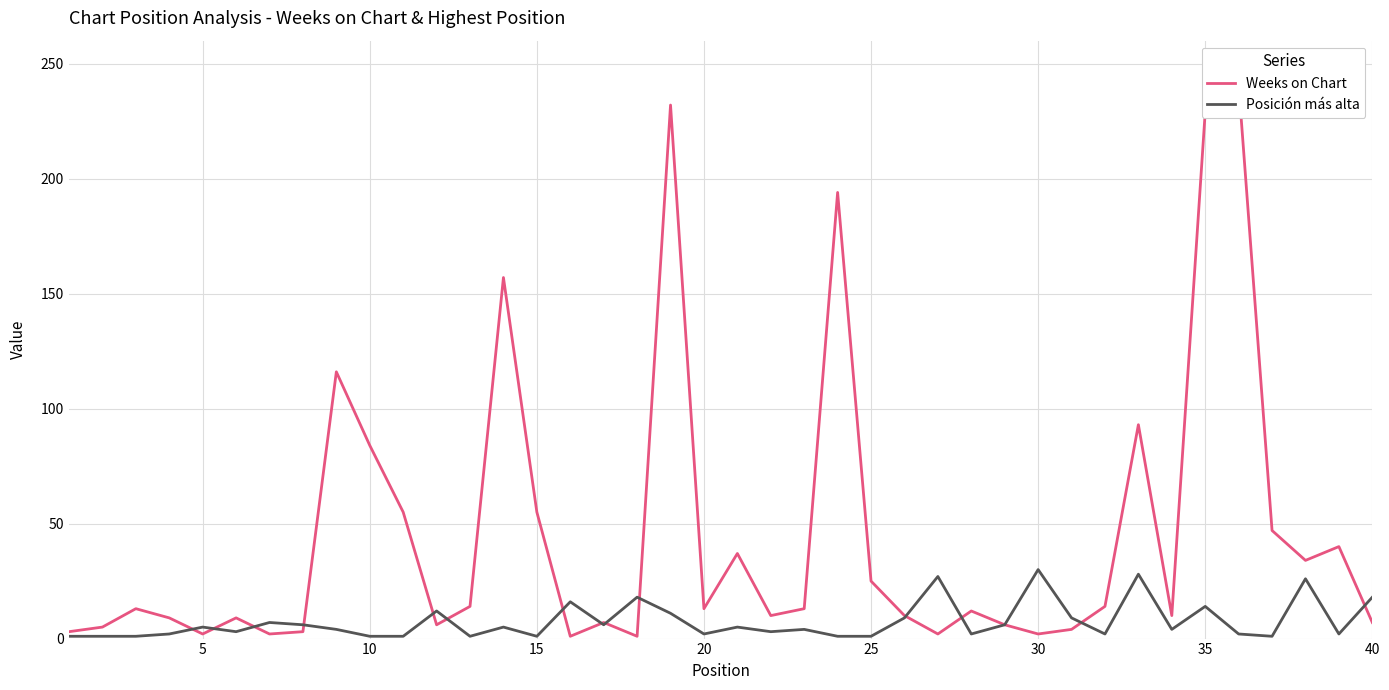

The value of Posición más alta at 10 is 1. True or false?

True